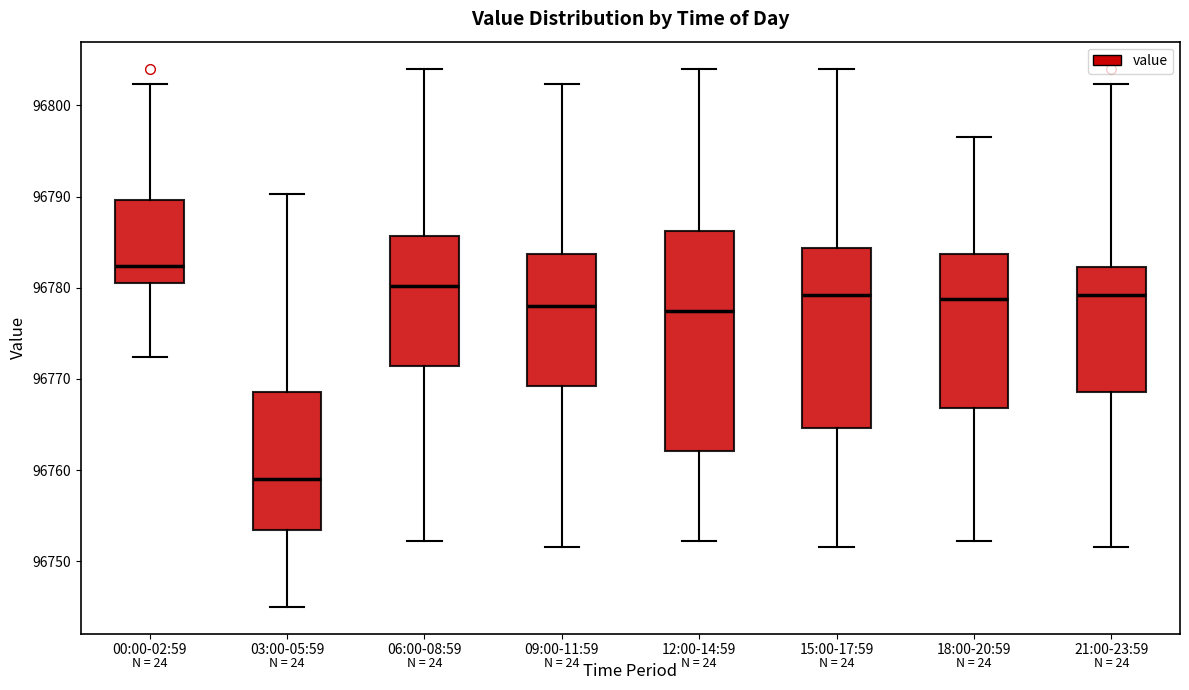

Reading left to right, transcribe this box plot: for each box, give where its median line is, the range the box spans, and where its two whiskers end, as read against the y-axis. The values are not printed on the chart, so give them approximately, as read against the axis.

00:00-02:59: median 96782, box 96781 to 96790, whiskers 96772 to 96802
03:00-05:59: median 96759, box 96753 to 96769, whiskers 96745 to 96790
06:00-08:59: median 96780, box 96771 to 96786, whiskers 96752 to 96804
09:00-11:59: median 96778, box 96769 to 96784, whiskers 96752 to 96802
12:00-14:59: median 96777, box 96762 to 96786, whiskers 96752 to 96804
15:00-17:59: median 96779, box 96765 to 96784, whiskers 96752 to 96804
18:00-20:59: median 96779, box 96767 to 96784, whiskers 96752 to 96797
21:00-23:59: median 96779, box 96769 to 96782, whiskers 96752 to 96802